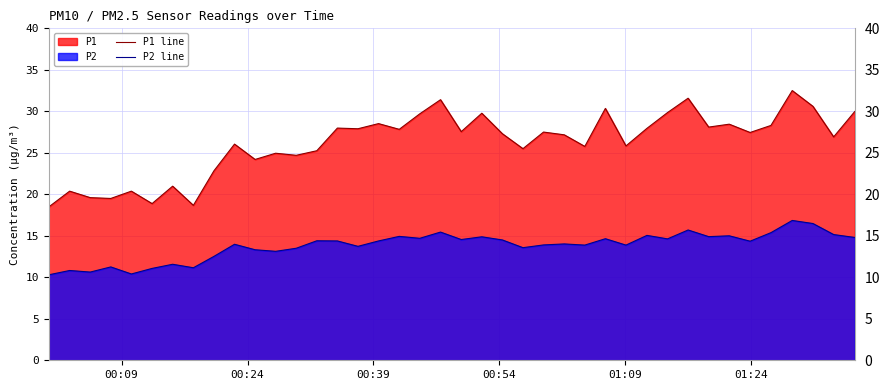

Which series has the widest spread of values?

P1 line